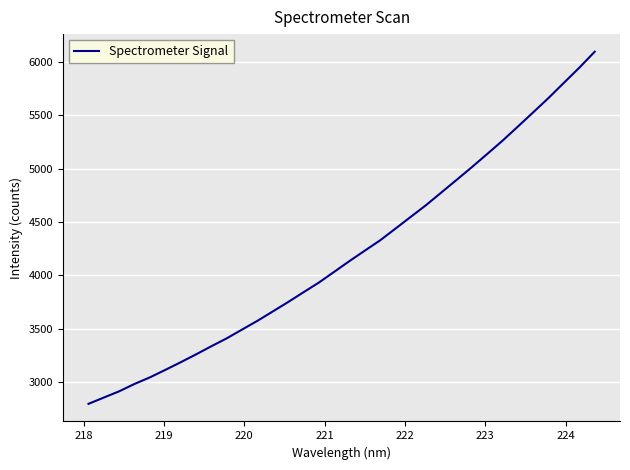

Count the number of data series in this chart.

1